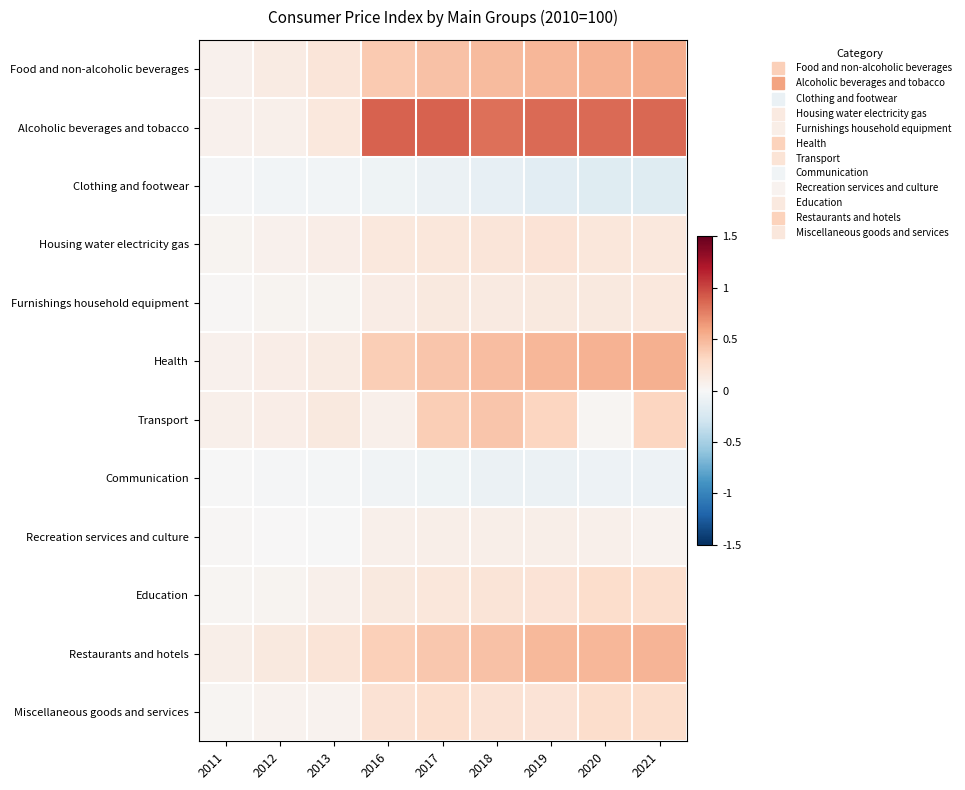

Which category has the highest value across all series?

2016